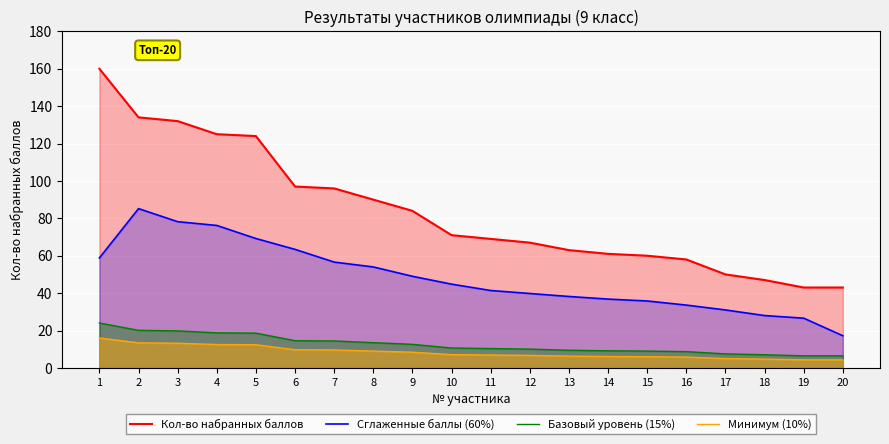

The value of Сглаженные баллы (60%) at 17 is 31.0. True or false?

True